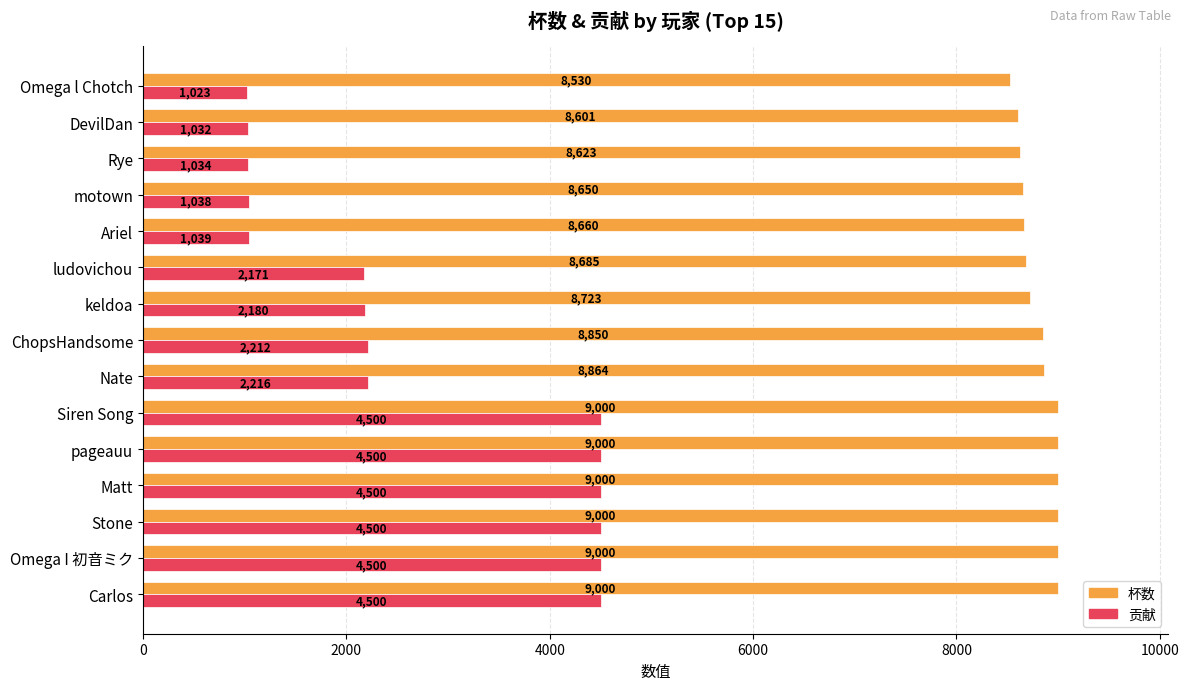

Where is 杯数 nearest to the value 8765?

keldoa